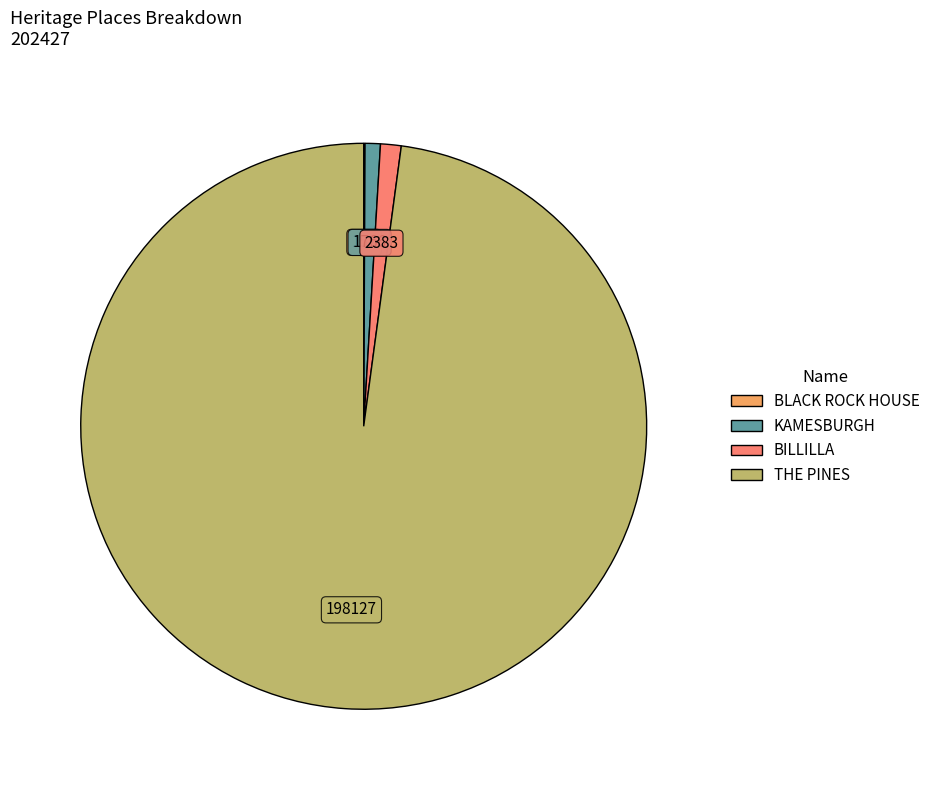

Does THE PINES account for over 50% of the chart?

Yes